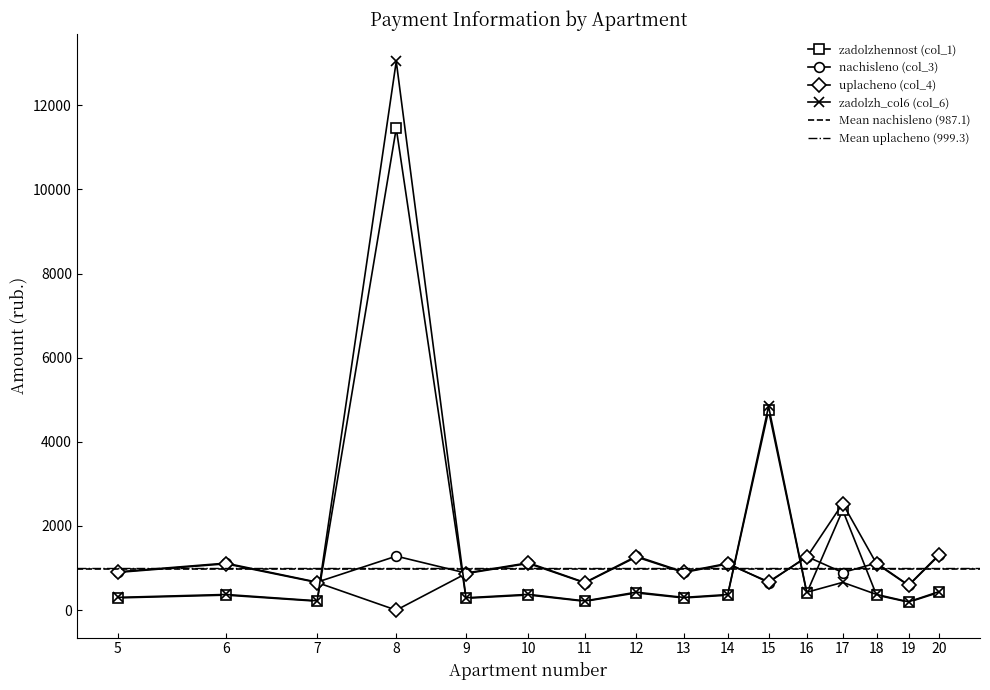

True or false: nachisleno (col_3) and zadolzhennost (col_1) intersect in this chart.

True